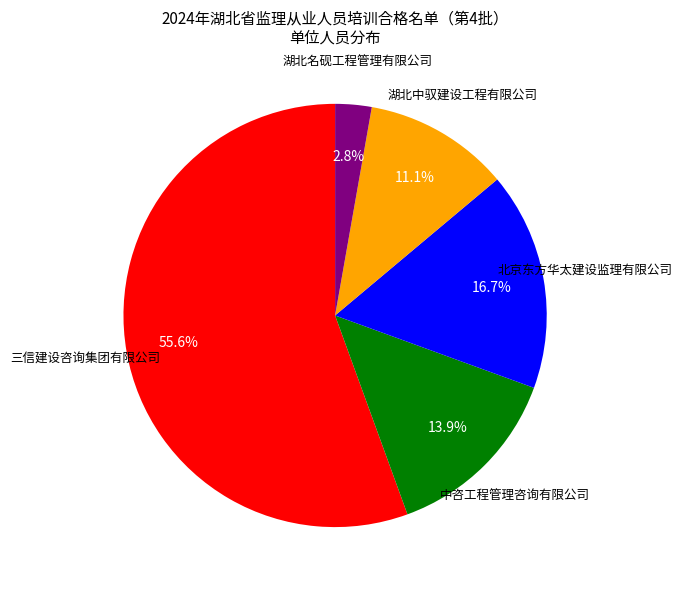

Between 中咨工程管理咨询有限公司 and 三信建设咨询集团有限公司, which is larger?

三信建设咨询集团有限公司